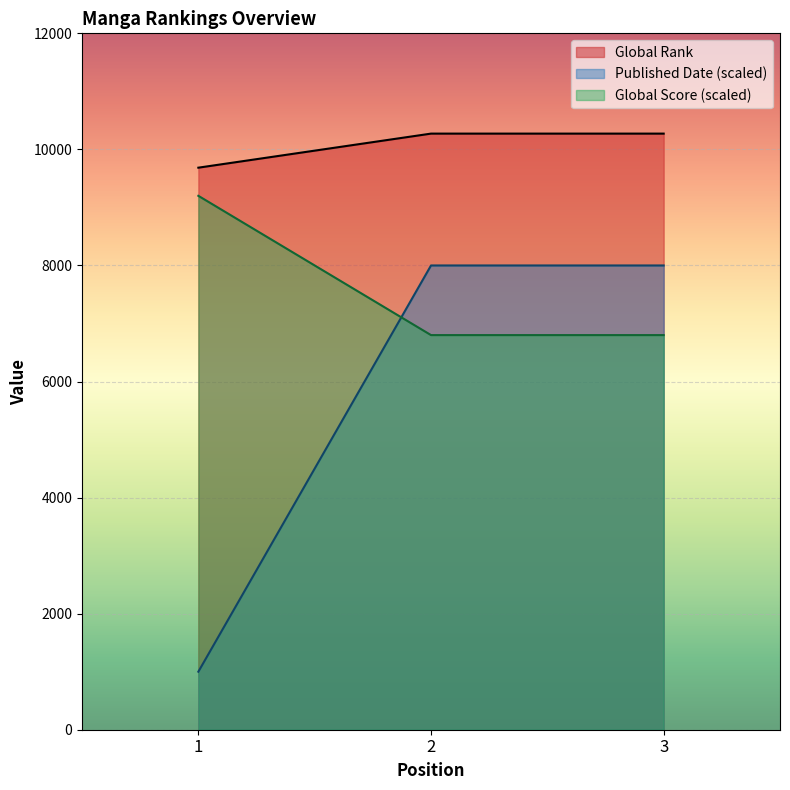

What is the total value across all series at 1?

19885